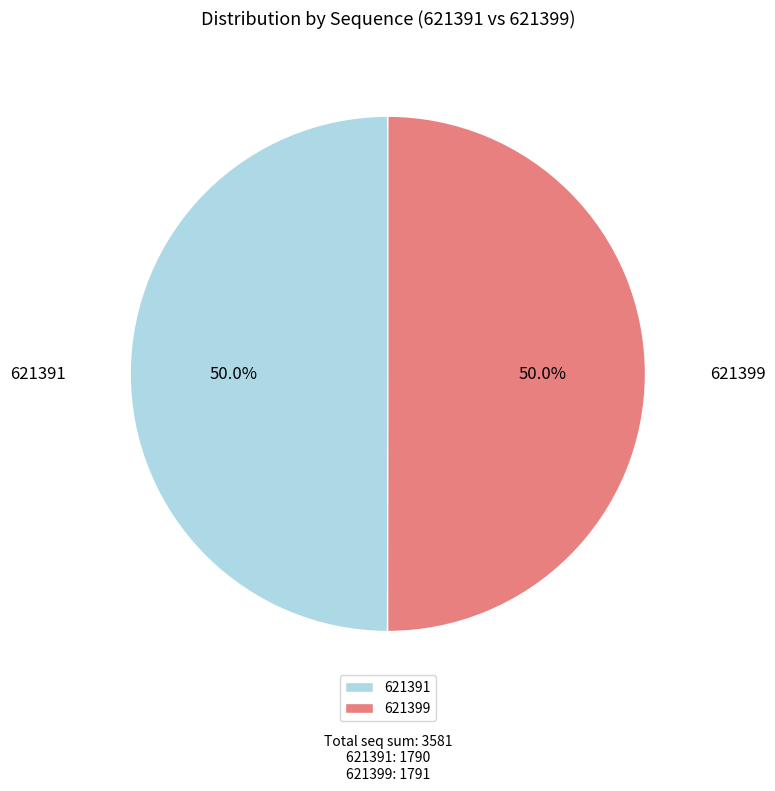

Count the number of slices in the pie.

2